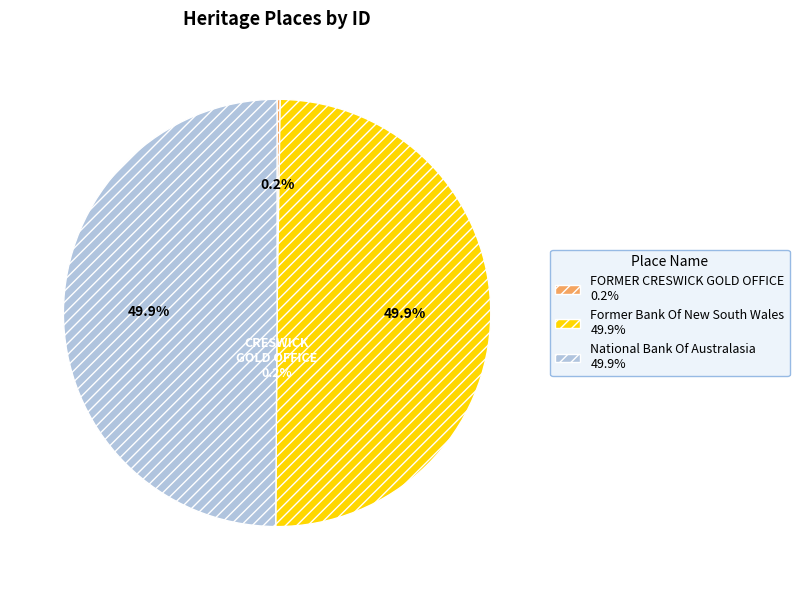

To the nearest percent, what portion does National Bank Of Australasia represent?

50%